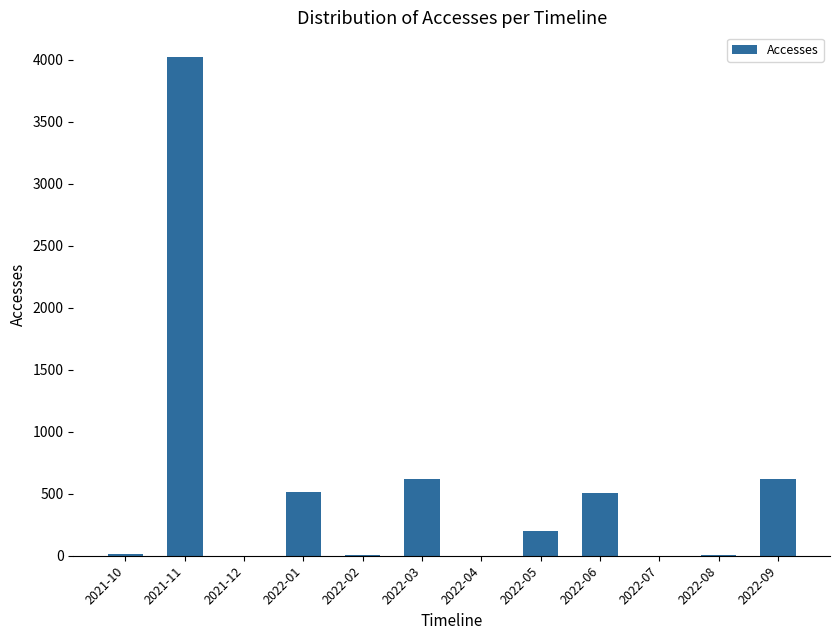

Is it true that the value at 2022-01 is 510?

True